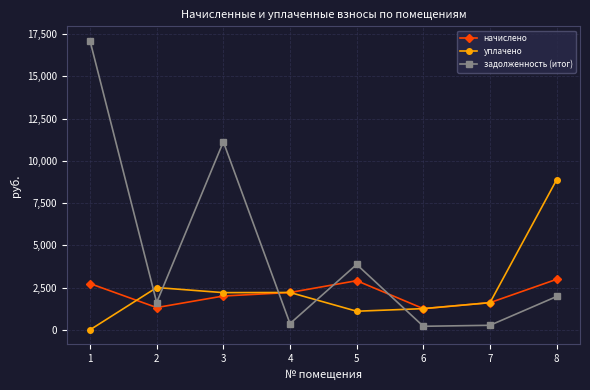

What is the average value of the уплачено series?

2468.8